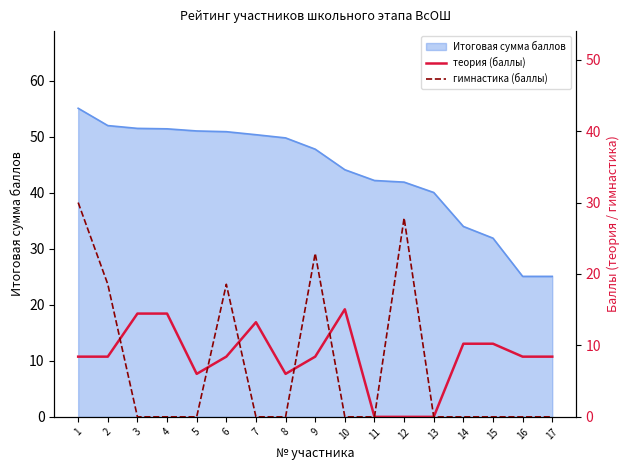

What is the maximum value for теория (баллы)?

15.1